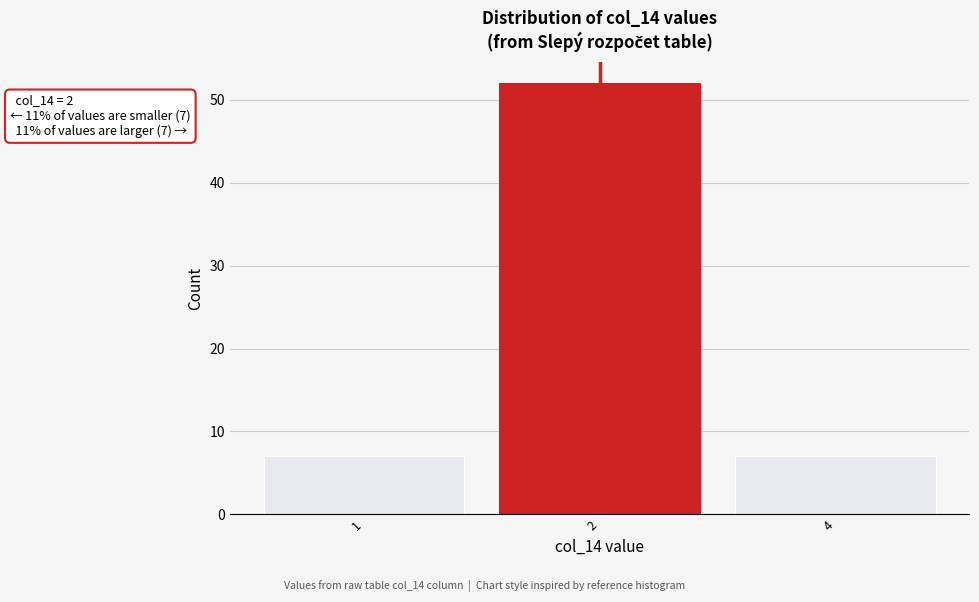

Reading left to right, list all the values displayed in this chart.

7	52	7